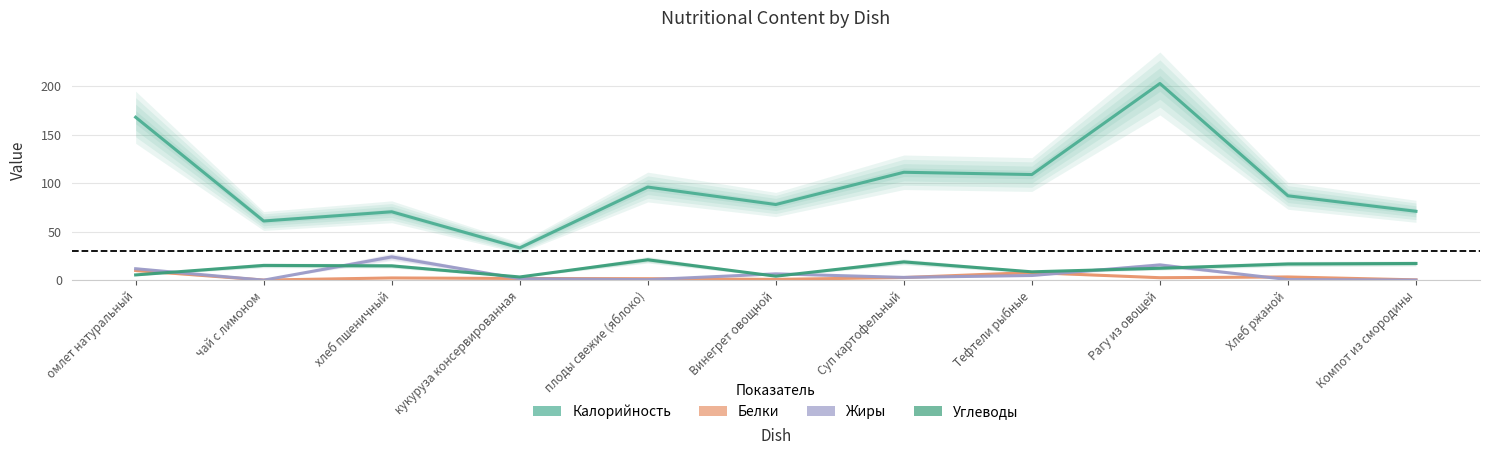

What is the approximate value of Калорийность at чай с лимоном?

61.0